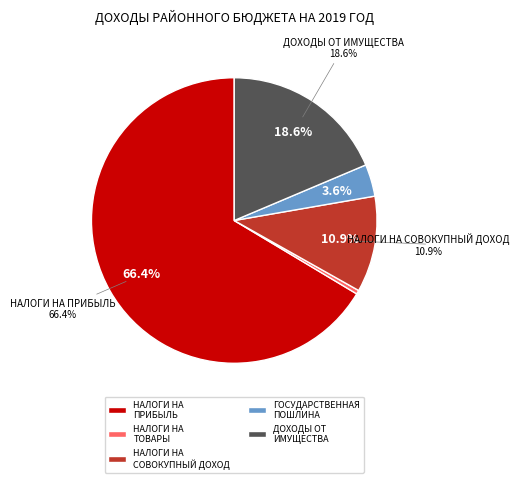

Which category has the biggest portion of the pie?

НАЛОГИ НА ПРИБЫЛЬ, ДОХОДЫ